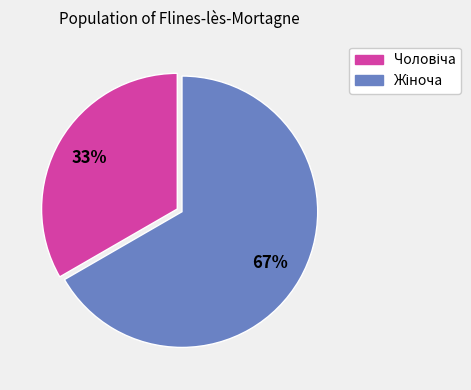

To the nearest percent, what is the average slice percentage?

50%